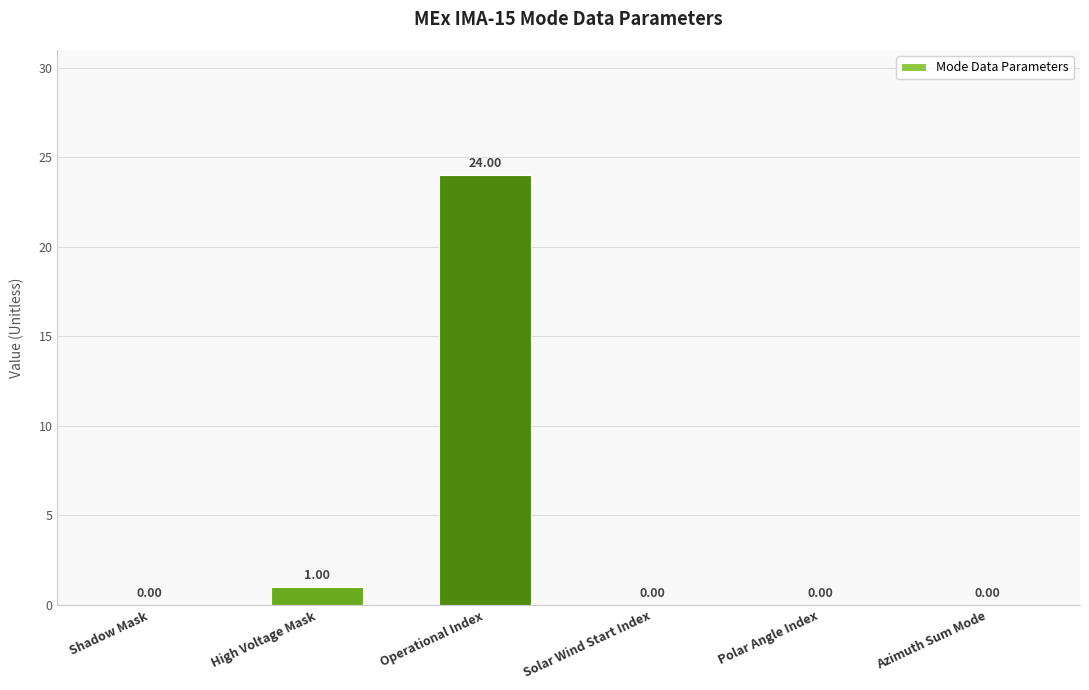

What is the sum of the values at Operational Index and Shadow Mask?

24